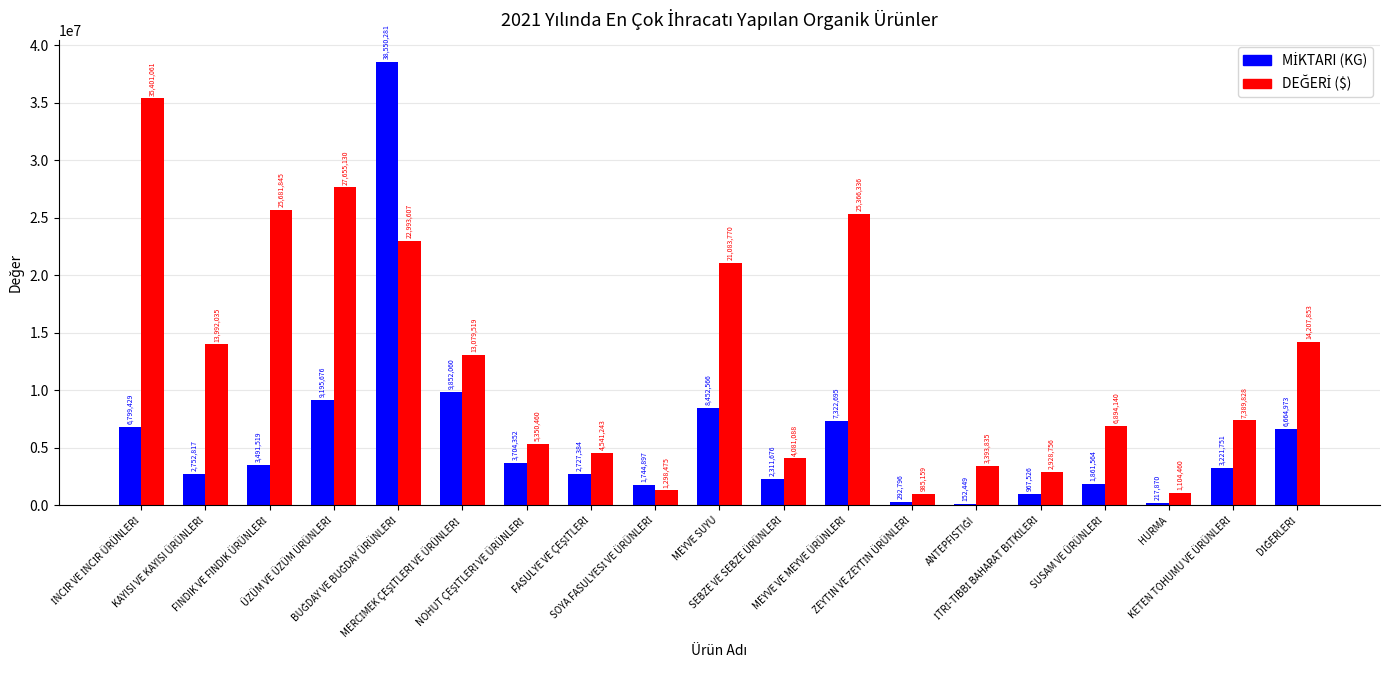

How many bars are there in total?

38